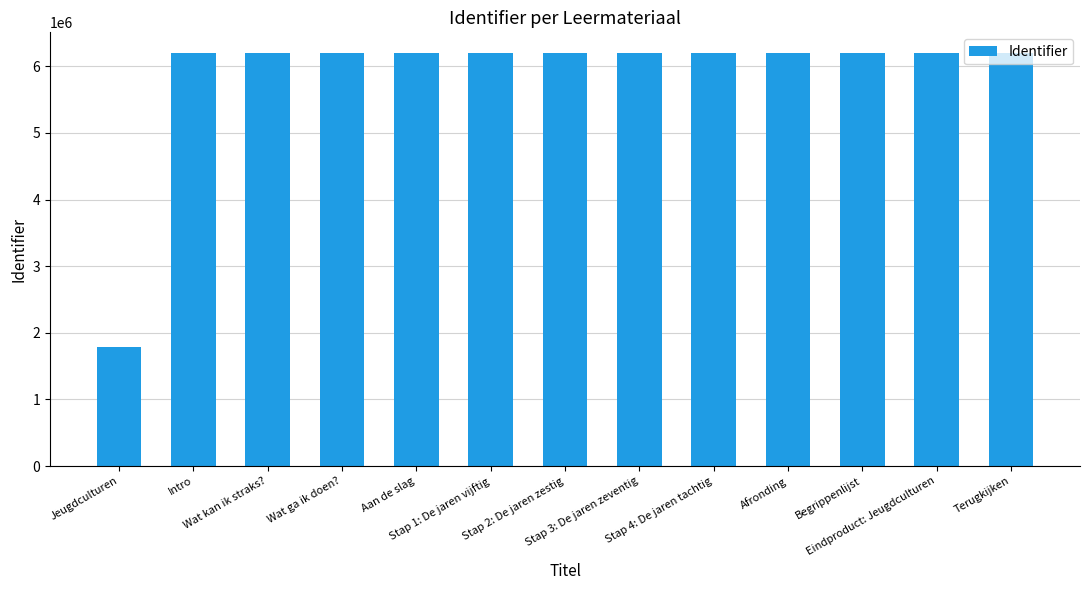

What is the minimum value shown in the chart?

1792085